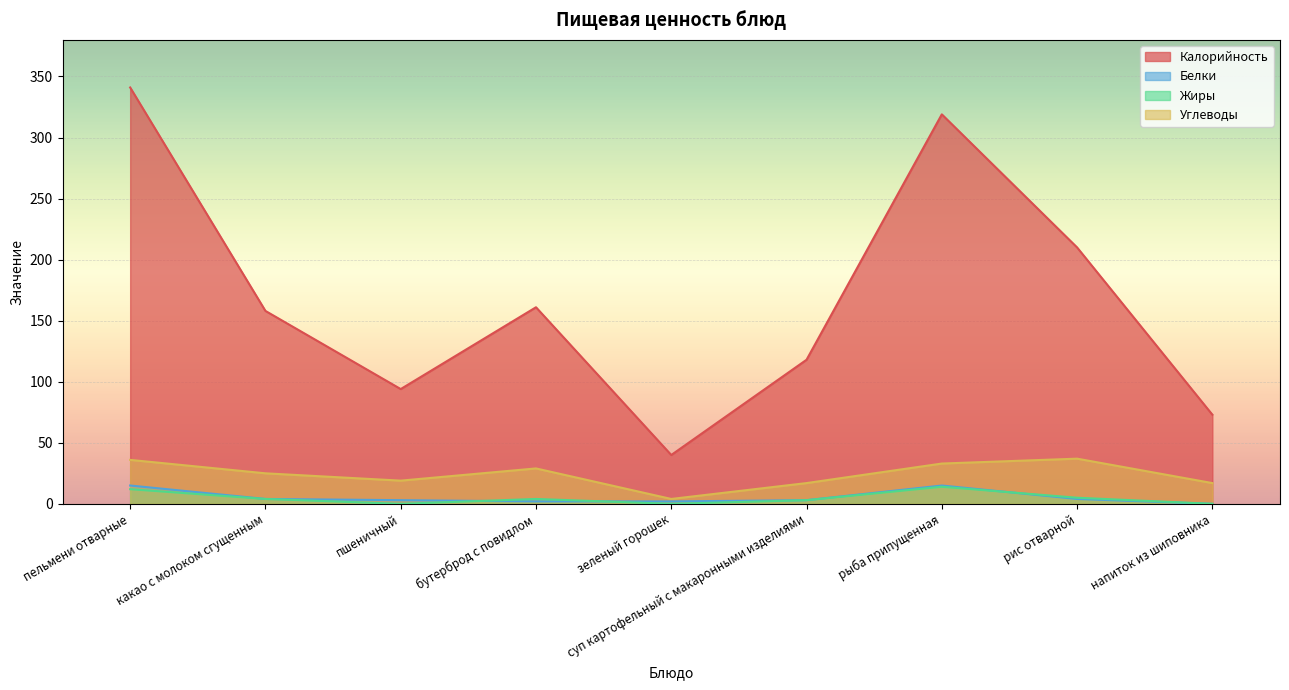

How many lines are shown in the chart?

4